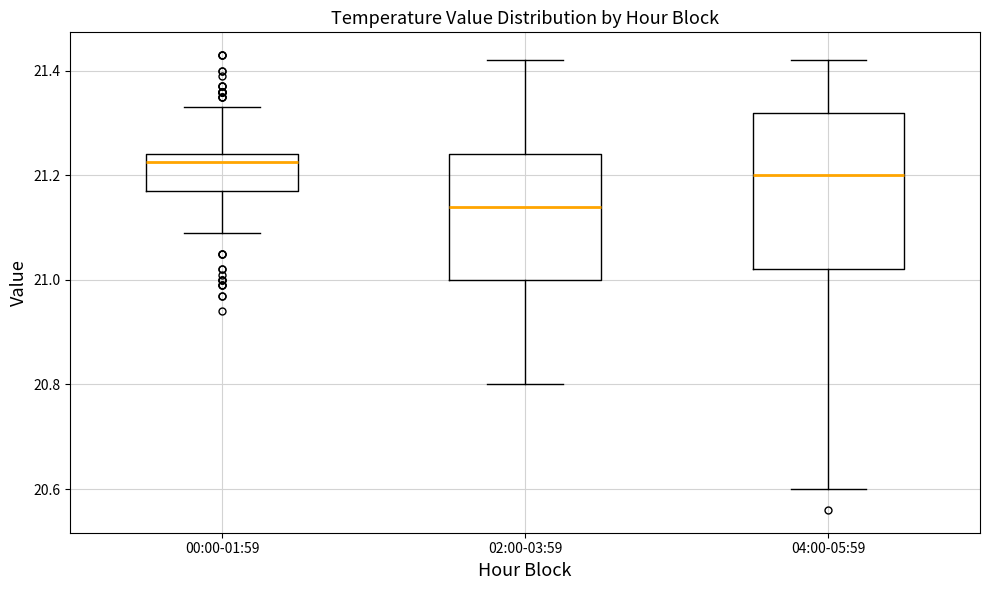

Comparing the boxes themselves (not the whiskers), which one is the tallest?

04:00-05:59